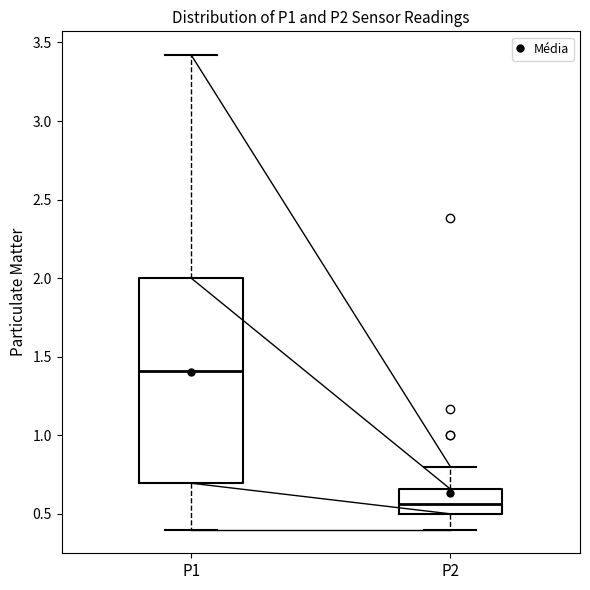

Which box's median line is the highest?

P1